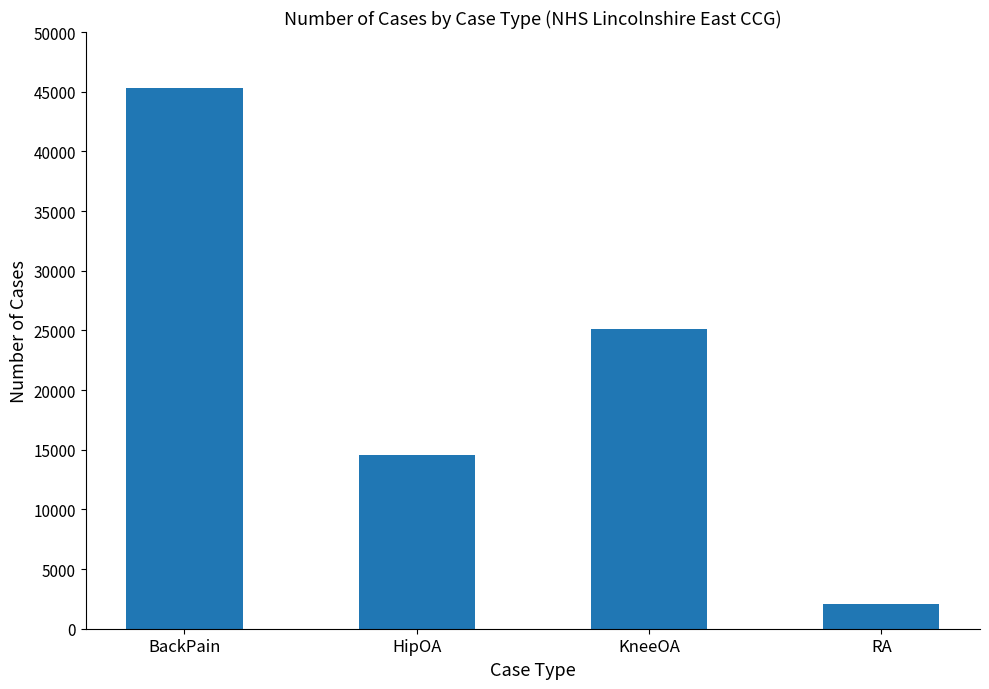

Between HipOA and KneeOA, which is larger?

KneeOA